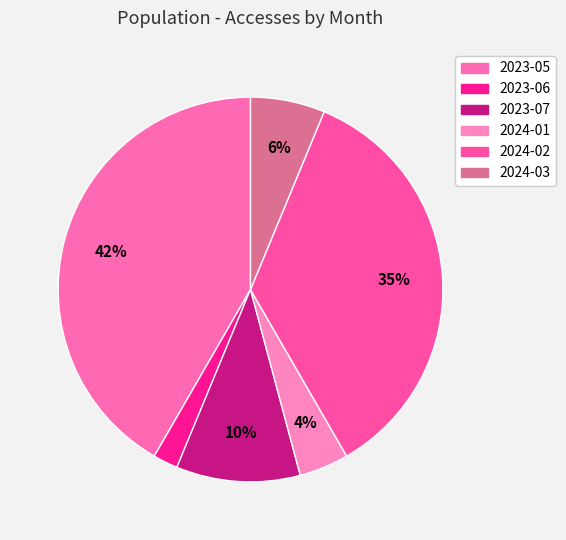

To the nearest percent, what portion does 2024-02 represent?

35%